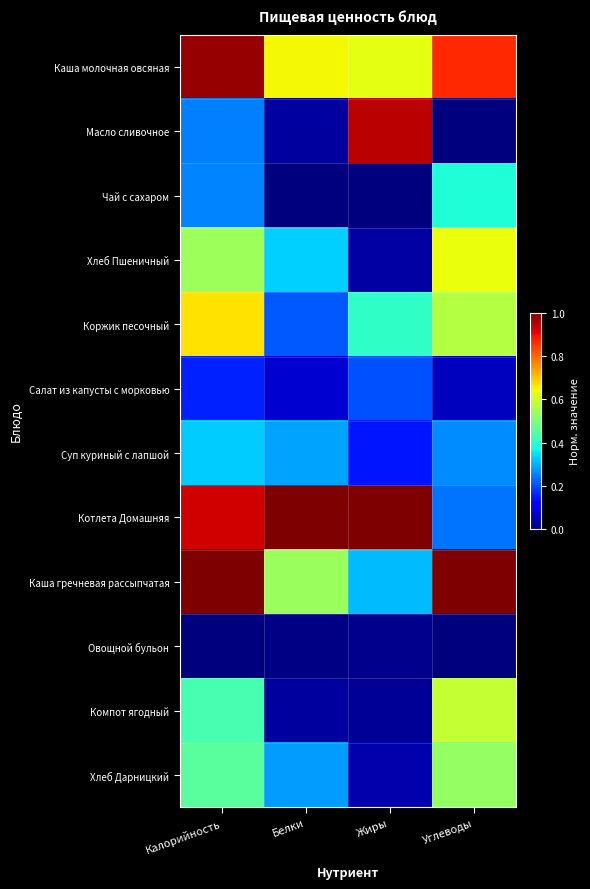

At how many categories does at least one series exceed 0?

4